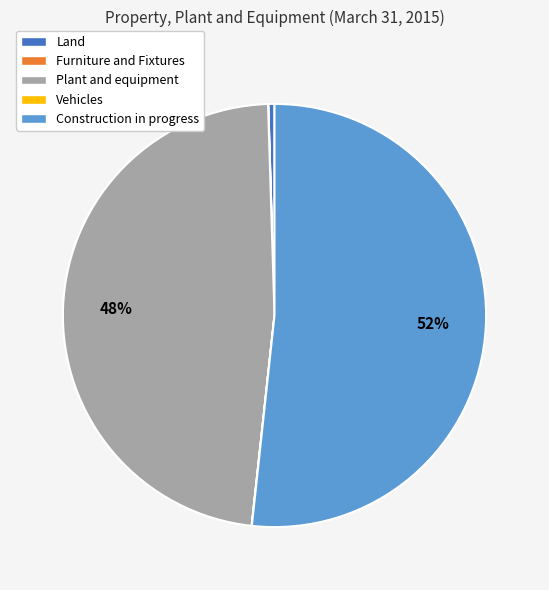

To the nearest percent, what is the difference between the largest and smallest slice percentages?

52%